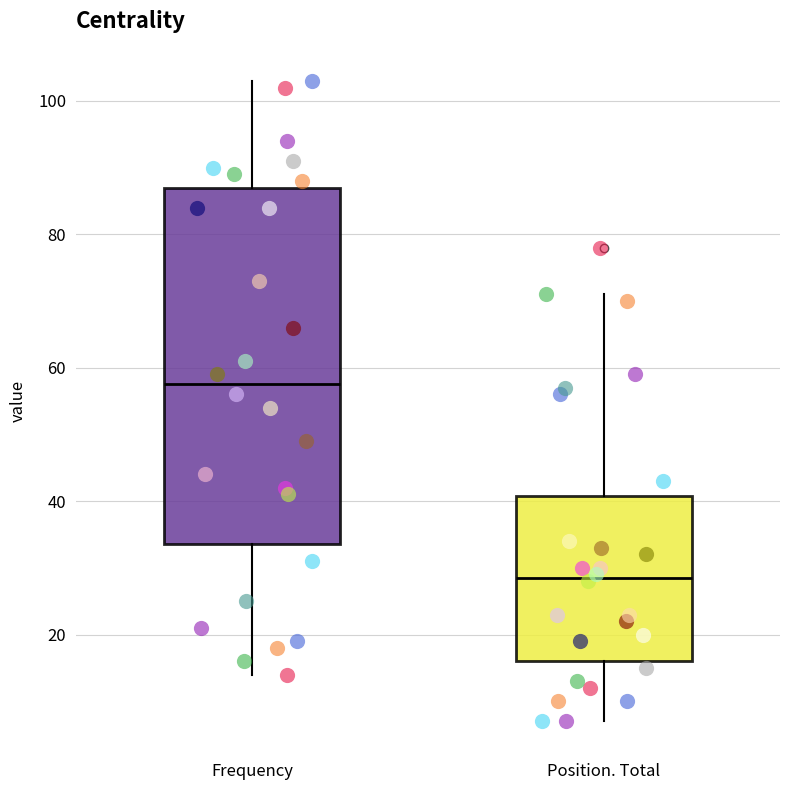

Reading left to right, read every box against the y-axis: the position of its median line, the range the box covers, and the ends of its whiskers. The values are not printed on the chart, so give them approximately, as read against the axis.

Frequency: median 58, box 34 to 88, whiskers 14 to 104
Position. Total: median 28, box 16 to 40, whiskers 8 to 72